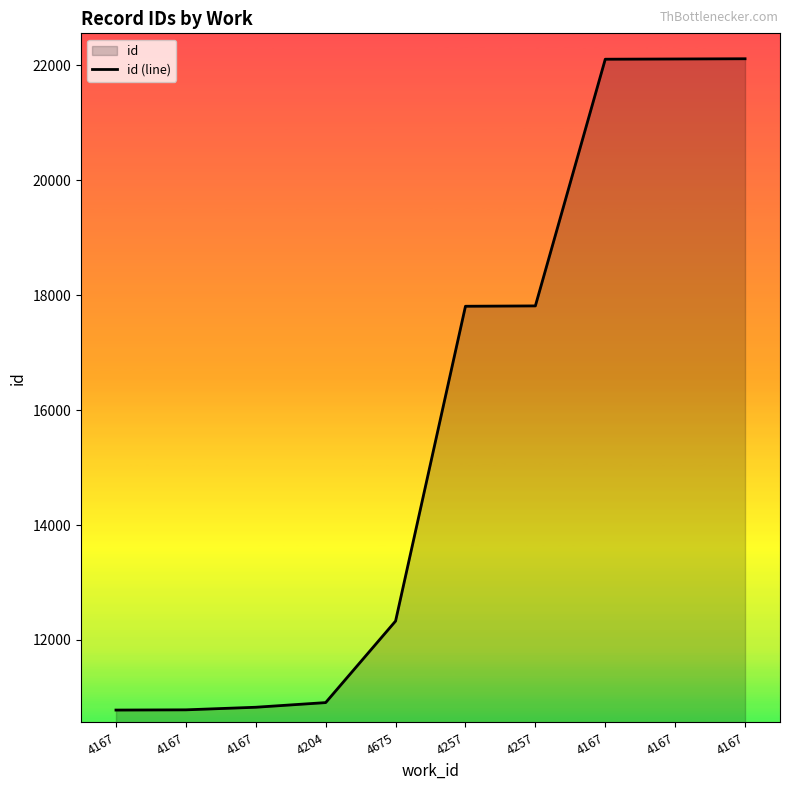

Reading left to right, transcribe all the data shown in this chart.

4167=10781	4167=10785	4167=10830	4204=10911	4675=12329	4257=17805	4257=17811	4167=22102	4167=22106	4167=22110